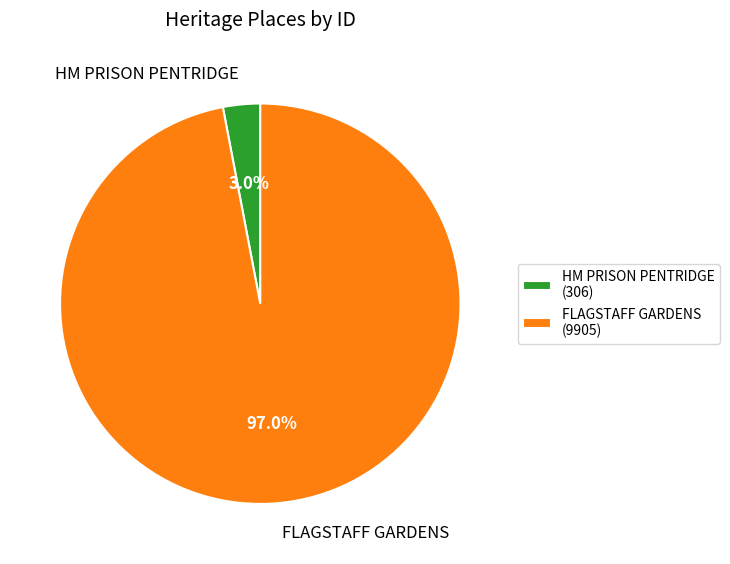

To the nearest percent, what is the difference between the largest and smallest slice percentages?

94%